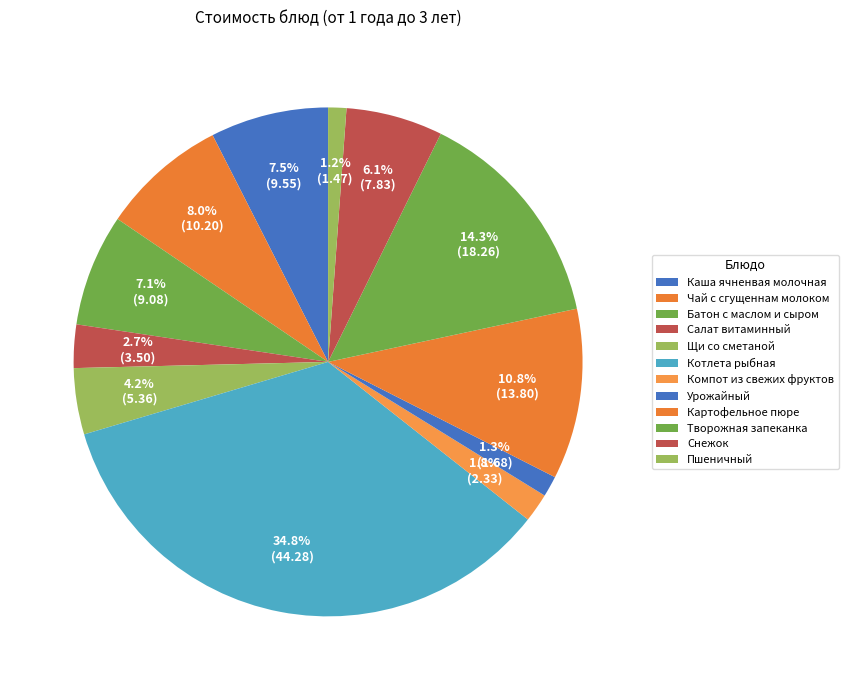

What is the largest slice in the pie chart?

Котлета рыбная